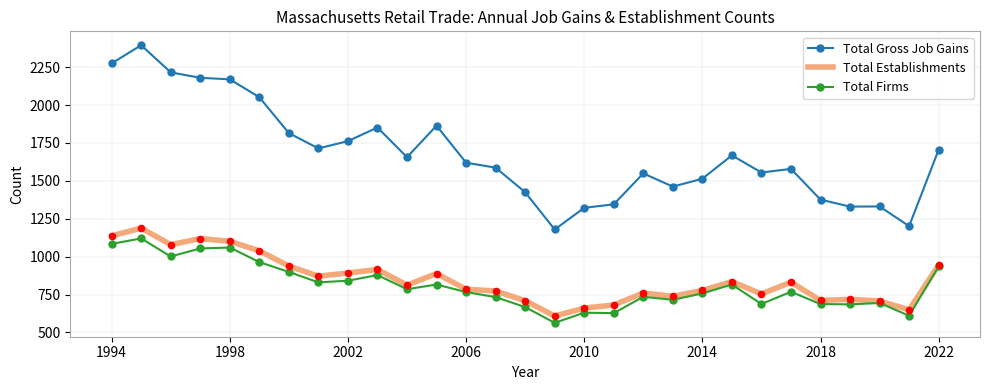

True or false: Total Gross Job Gains and Total Establishments cross at least once.

False